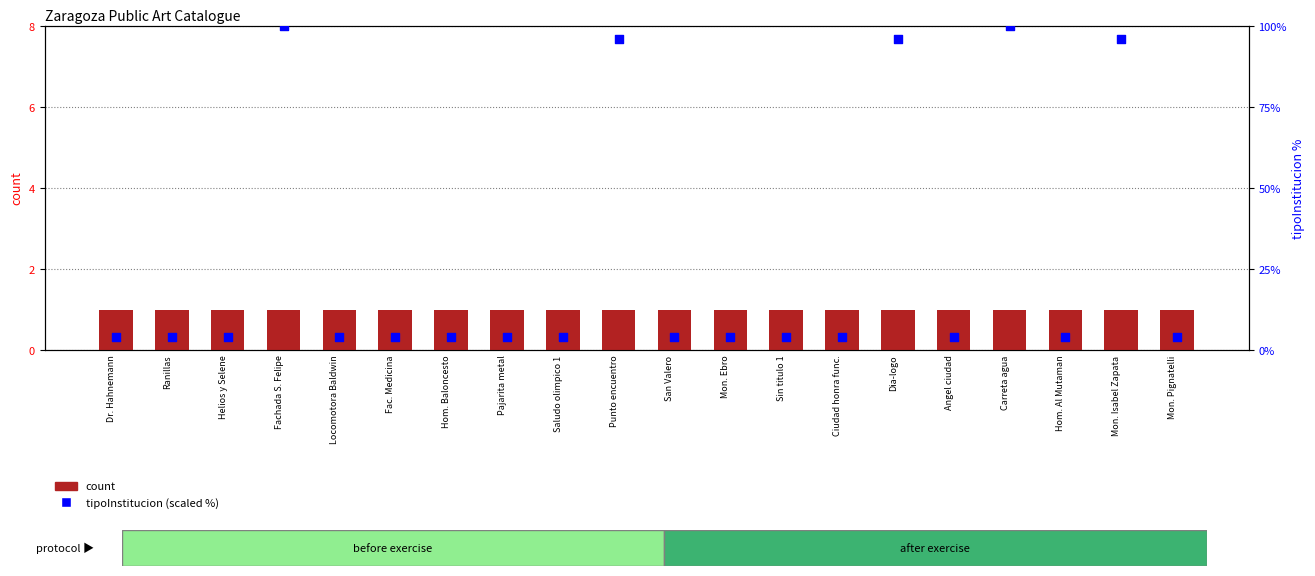

Which series has the widest spread of Y values?

tipoInstitucion (scaled)